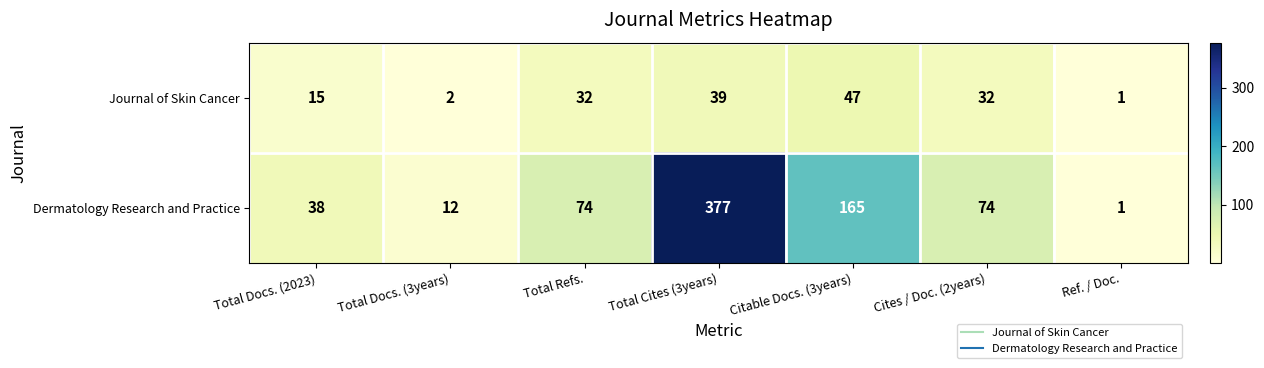

True or false: Journal of Skin Cancer has a value of 54 at Total Refs..

False